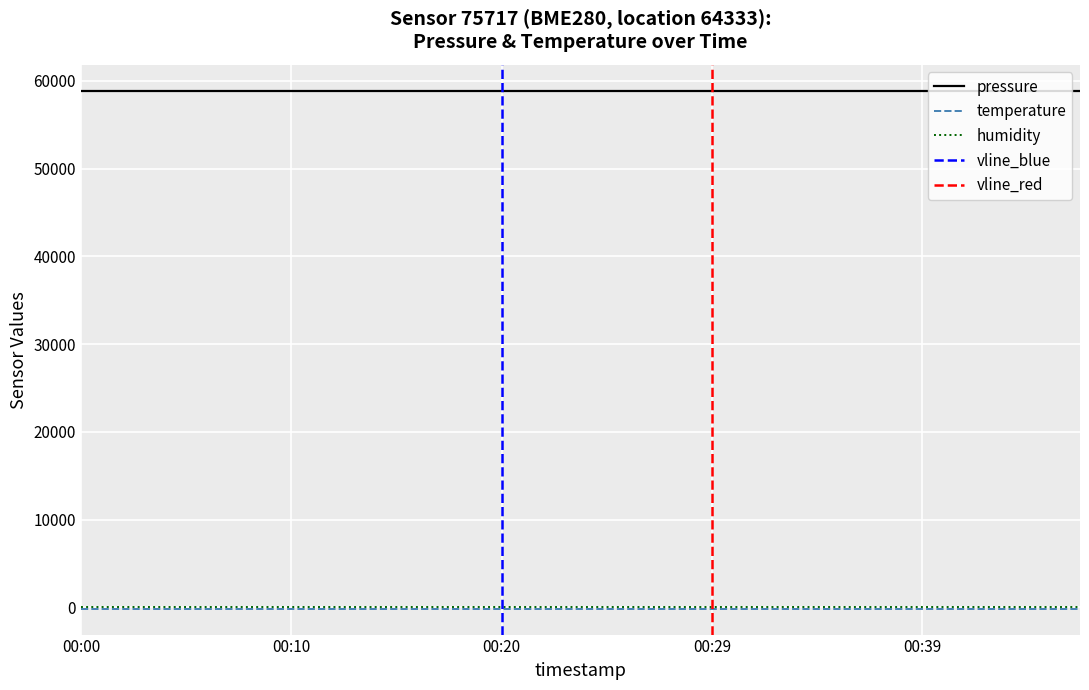

What is the label of the 11th point from the right?

2023-08-01T00:22:32